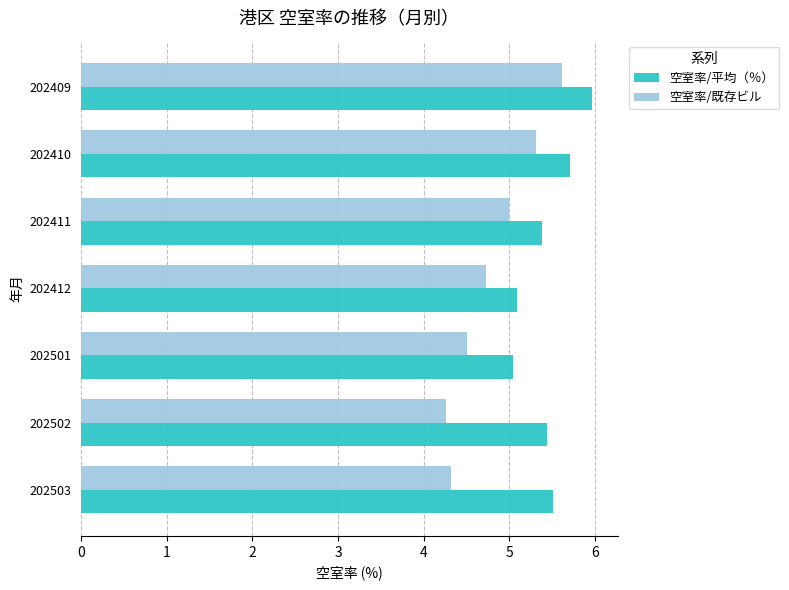

Count the 空室率/既存ビル values in the range 4 to 5.

5